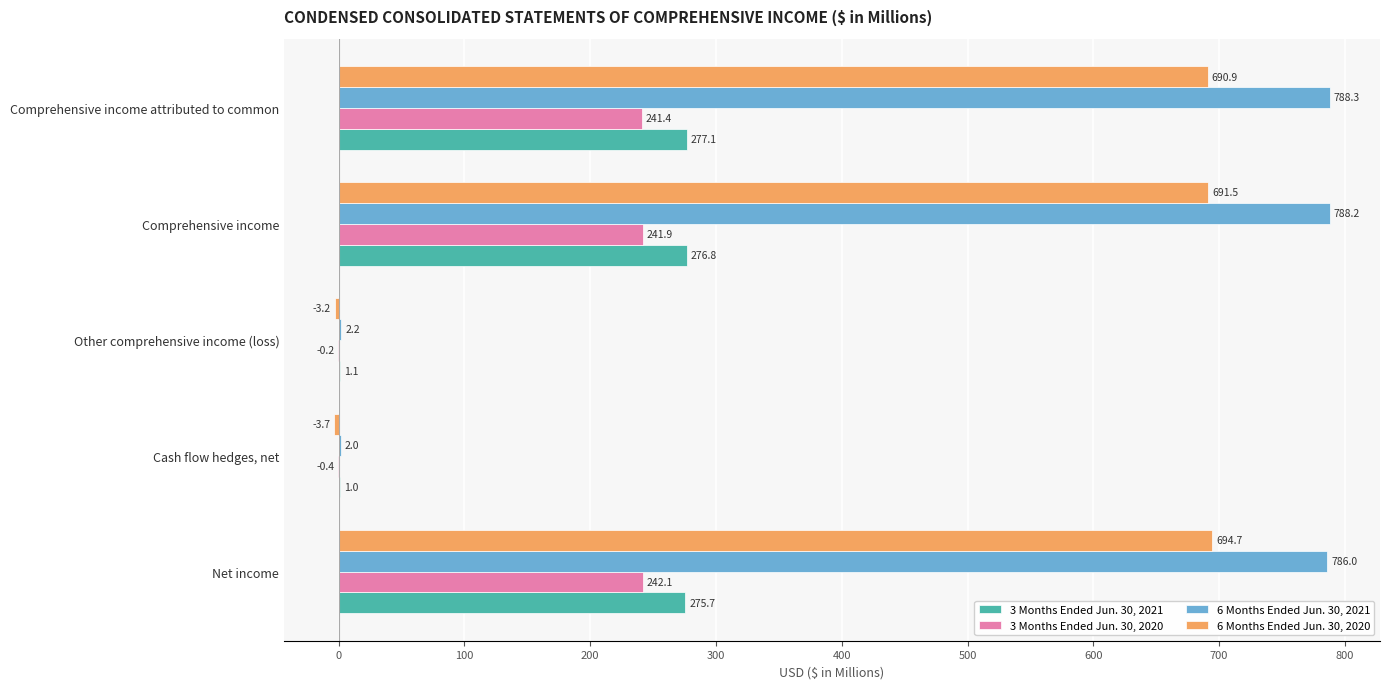

Between Net income and Comprehensive income, which series saw the biggest shift?

6 Months Ended Jun. 30, 2020